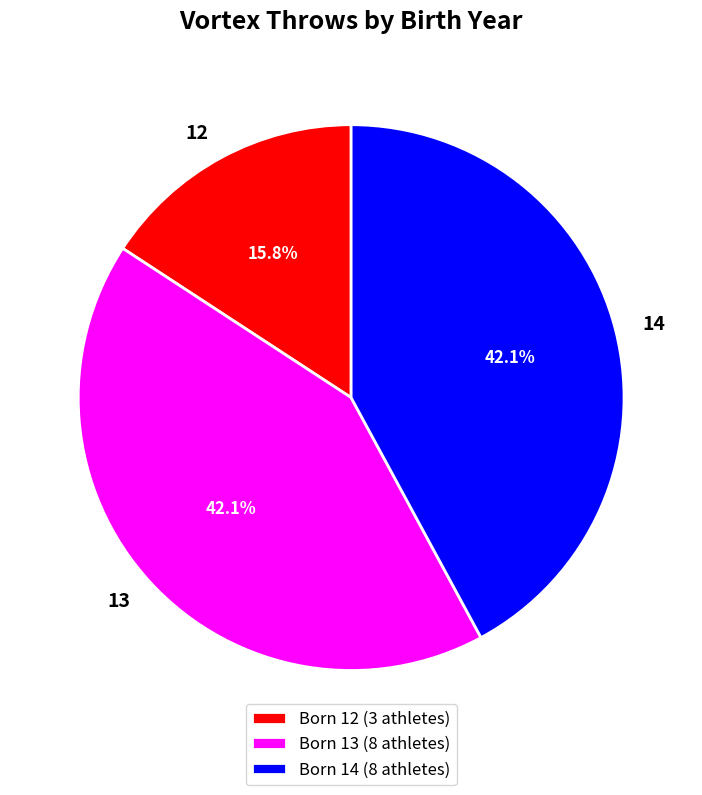

The 14 slice represents 32% of the pie. True or false?

False